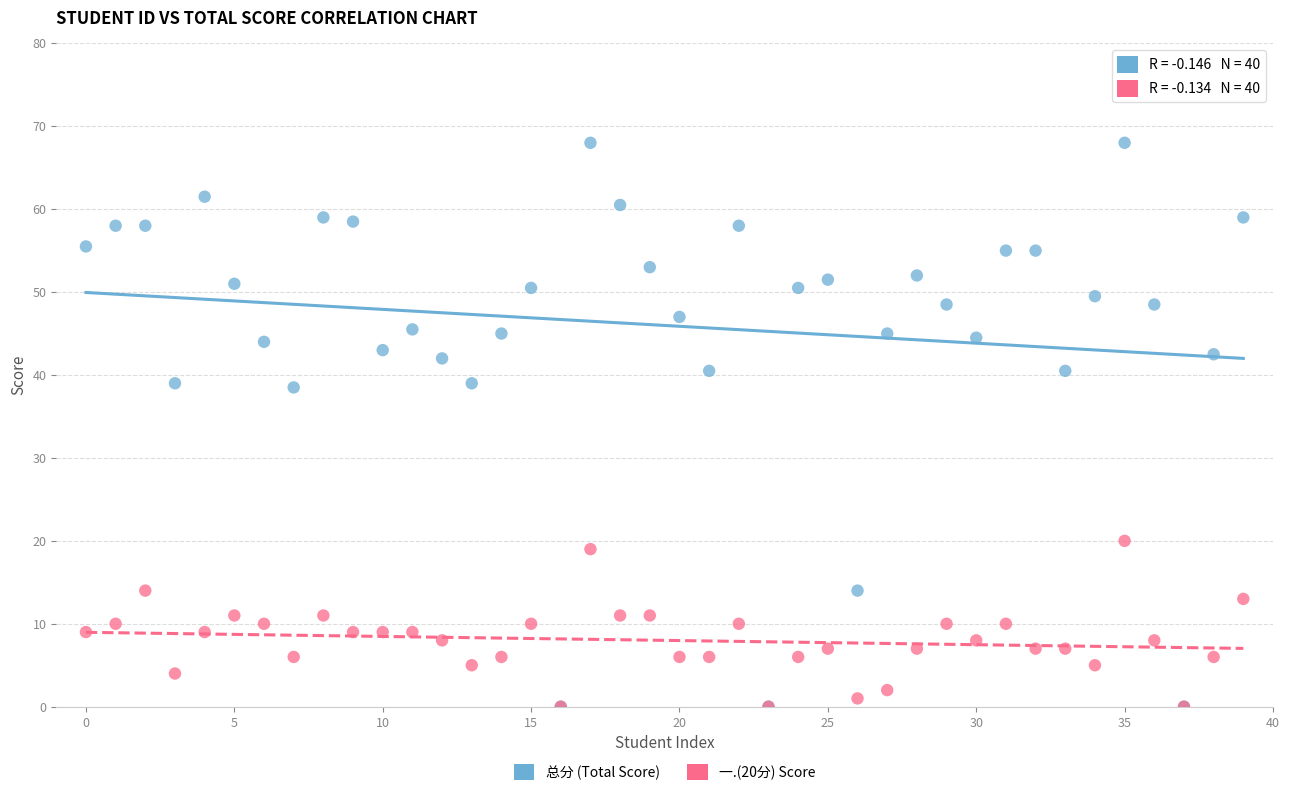

What are all the series names shown in the legend?

总分 (Total Score), 一.(20分) Score